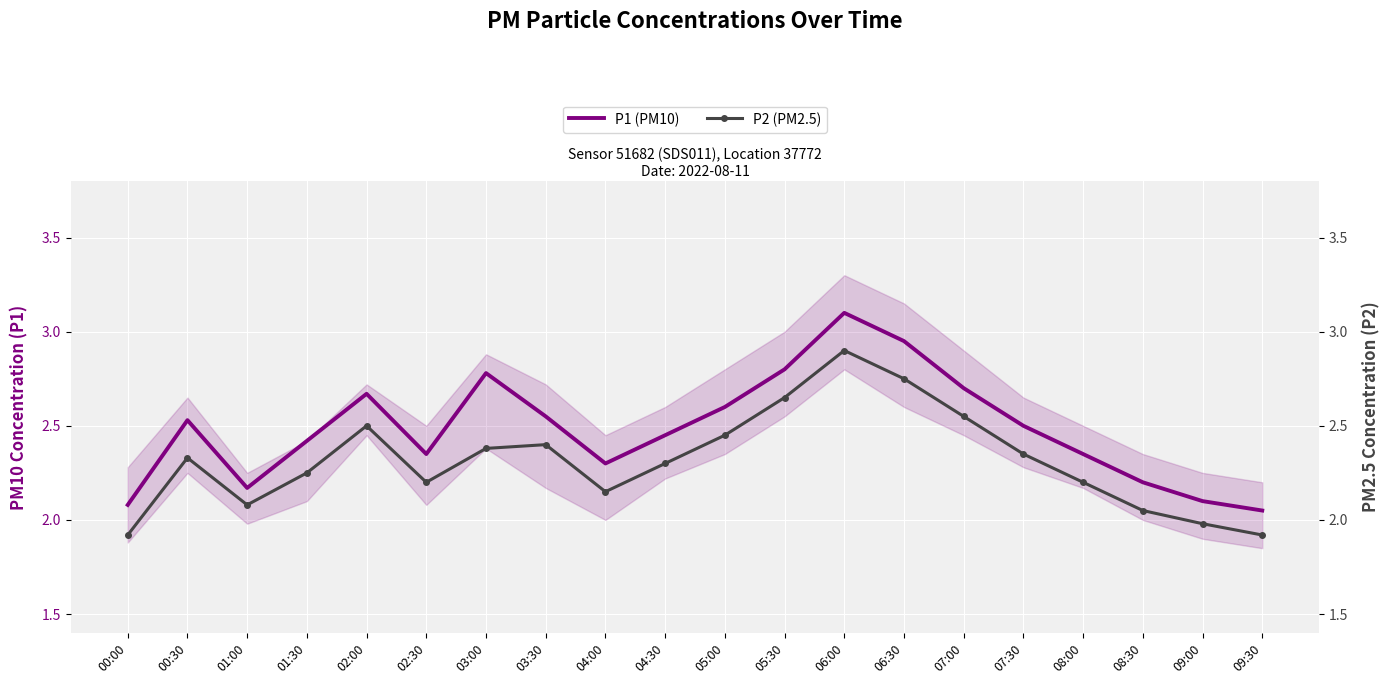

At which label does P1 (PM10) reach its peak?

06:00